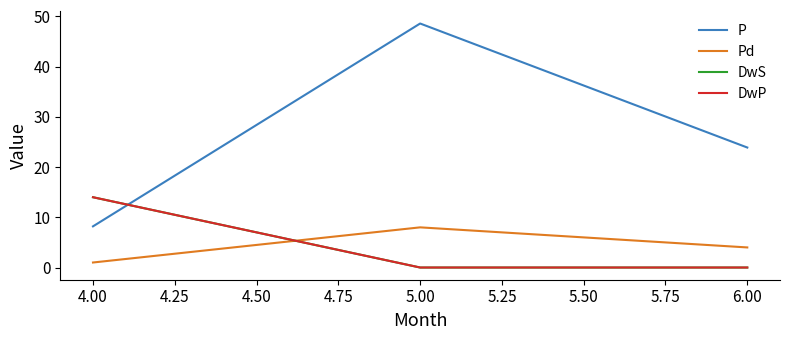

What is the minimum value for Pd?

1.0